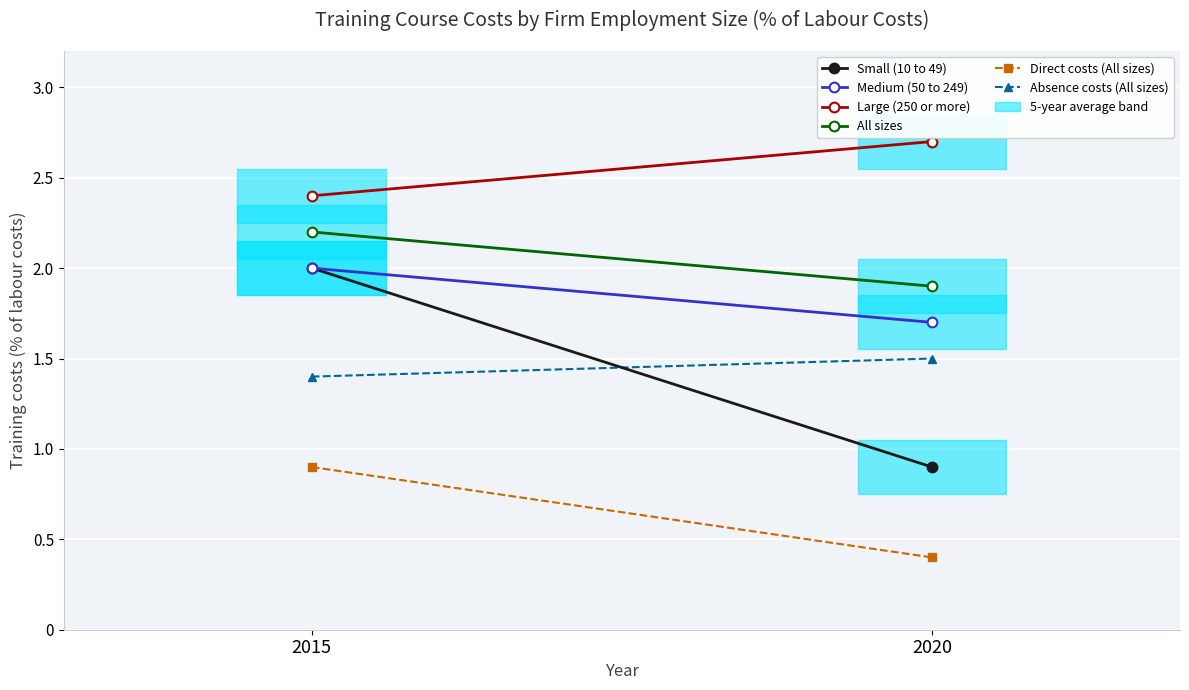

Where is All sizes nearest to the value 2?

2020